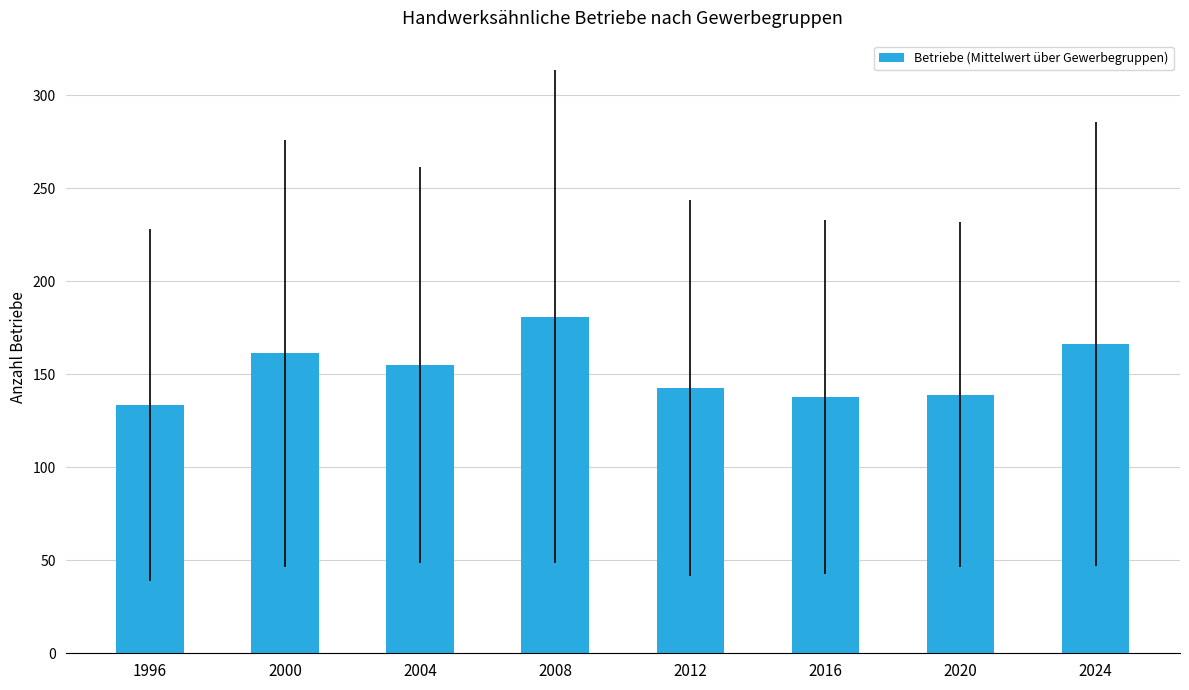

True or false: the data shows 155.0 at 2004.

True